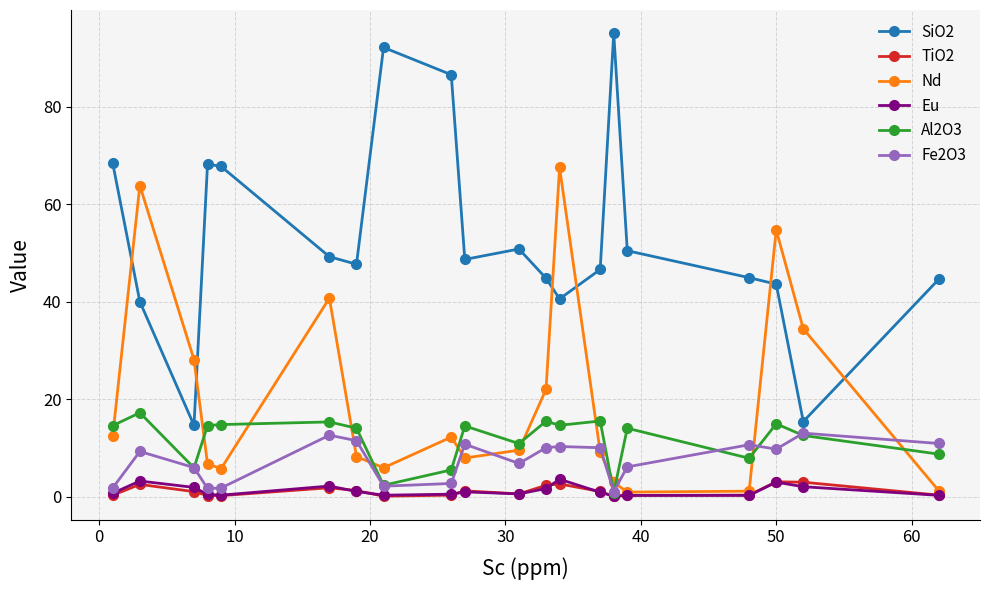

Which series has the largest total across all categories?

SiO2